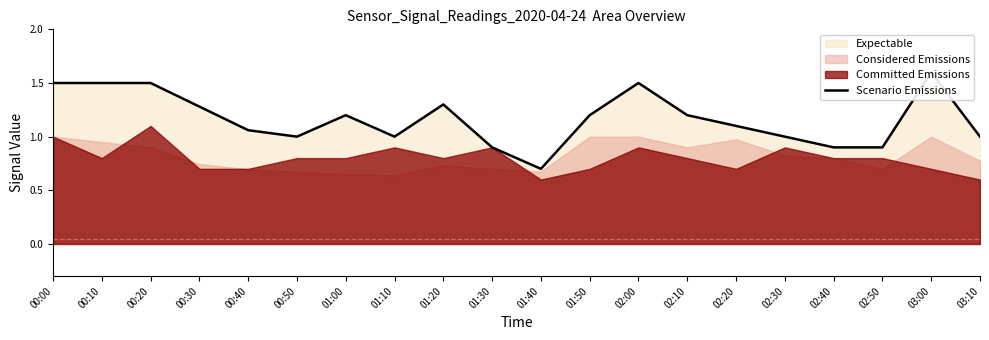

What is the maximum value shown in the chart?

1.6